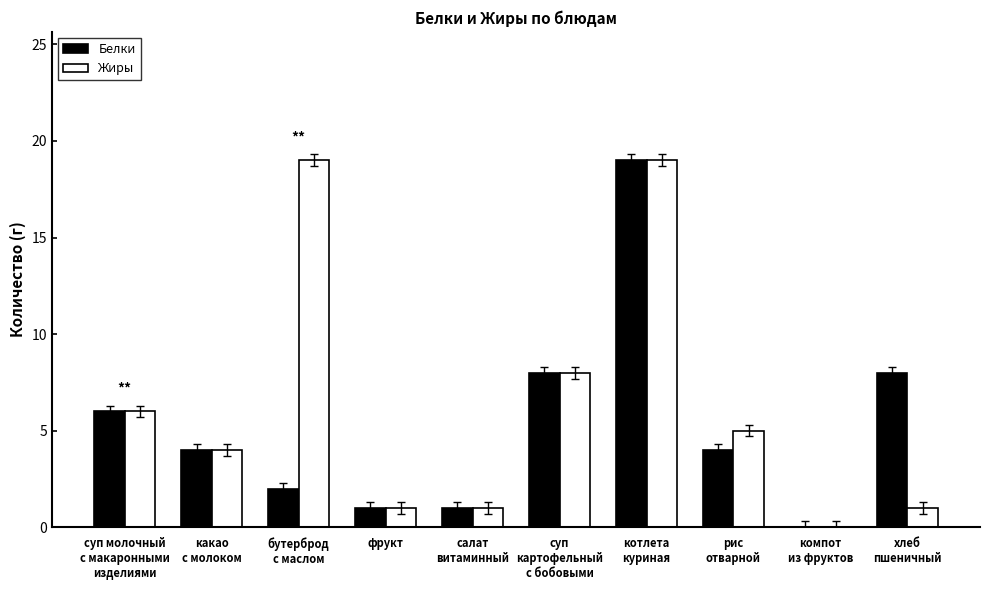

Reading left to right, transcribe all the data shown in this chart.

Белки: суп молочный
с макаронными
изделиями=6	какао
с молоком=4	бутерброд
с маслом=2	фрукт=1	салат
витаминный=1	суп
картофельный
с бобовыми=8	котлета
куриная=19	рис
отварной=4	компот
из фруктов=0	хлеб
пшеничный=8
Жиры: суп молочный
с макаронными
изделиями=6	какао
с молоком=4	бутерброд
с маслом=19	фрукт=1	салат
витаминный=1	суп
картофельный
с бобовыми=8	котлета
куриная=19	рис
отварной=5	компот
из фруктов=0	хлеб
пшеничный=1